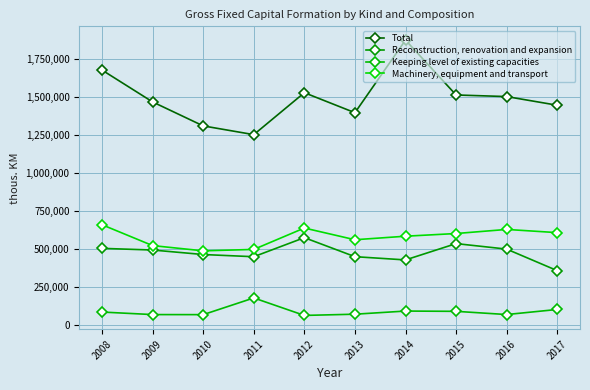

What is the average value of the Machinery, equipment and transport series?

580870